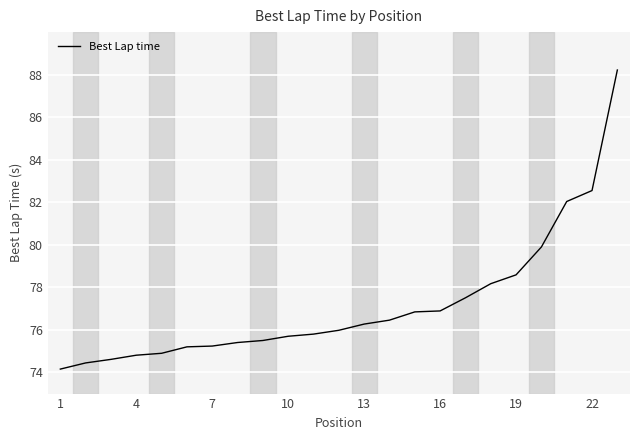

What is the difference between the maximum and minimum values?

14.1